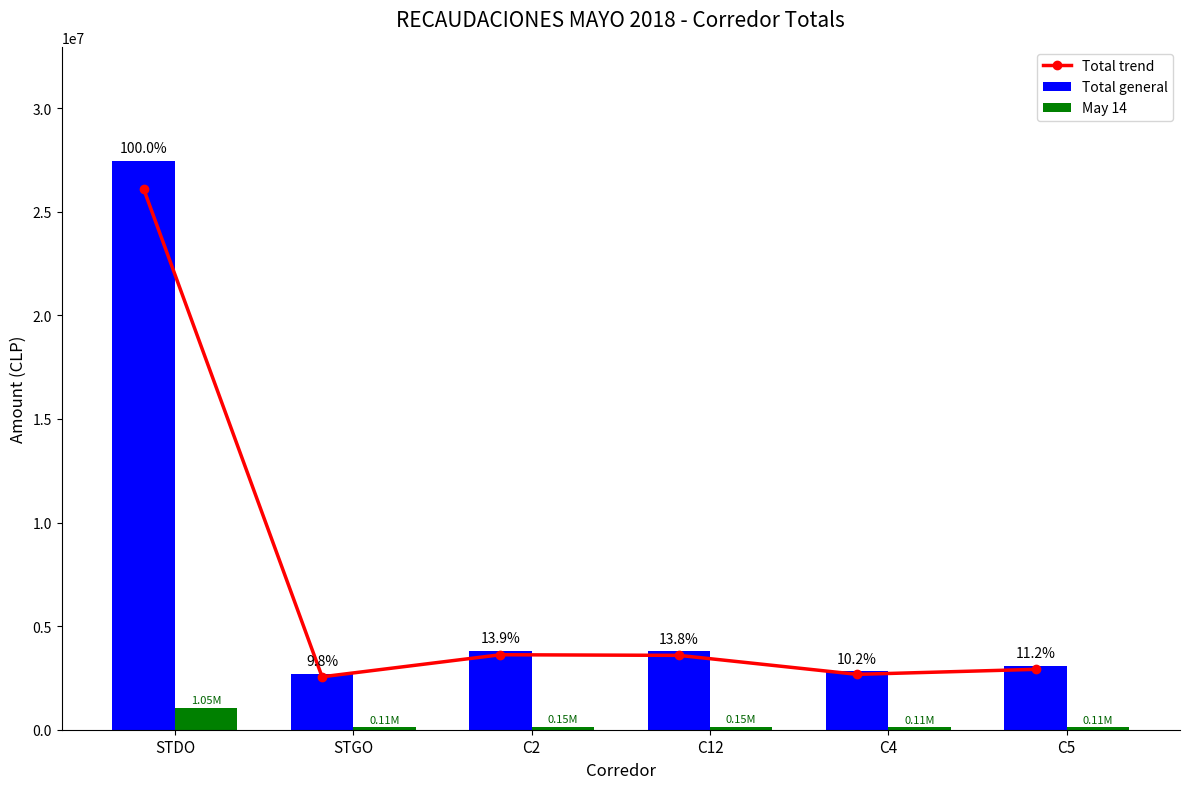

What are all the series names shown in the legend?

Total trend, Total general, May 14